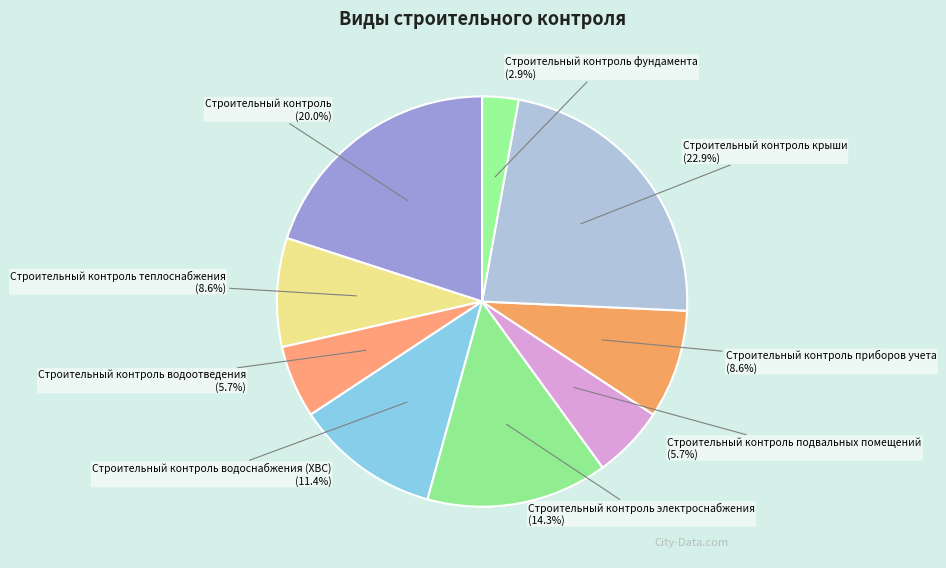

Does any single category account for the majority?

No